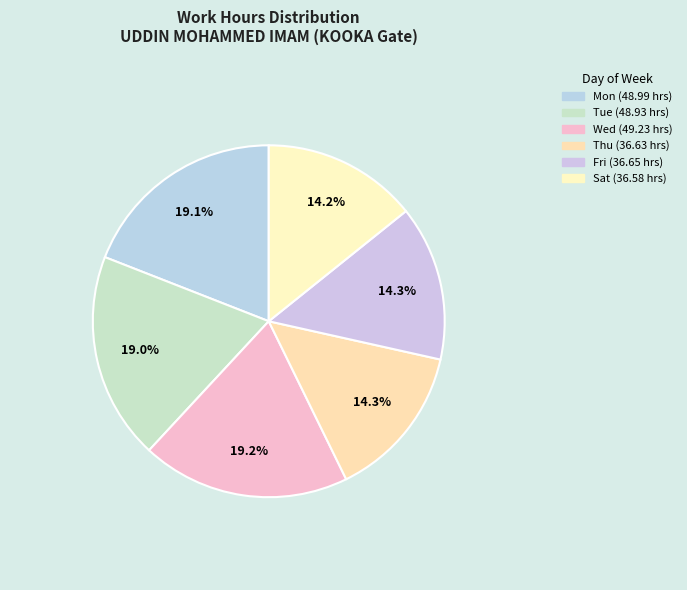

Count the number of slices in the pie.

6